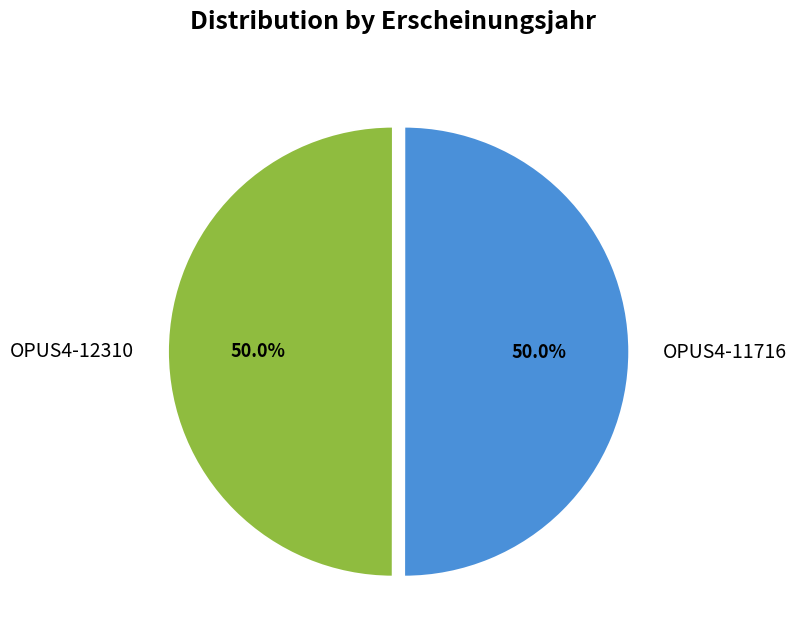

How much of the chart is everything except OPUS4-11716?

50.0%